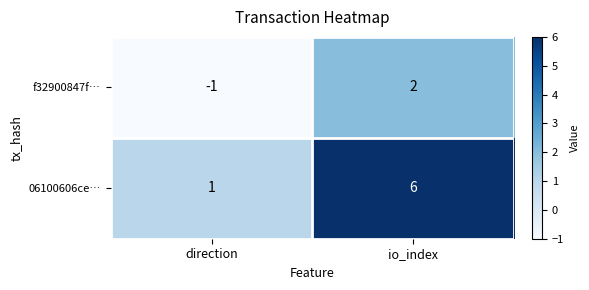

How many negative values does the f32900847f… series have?

1